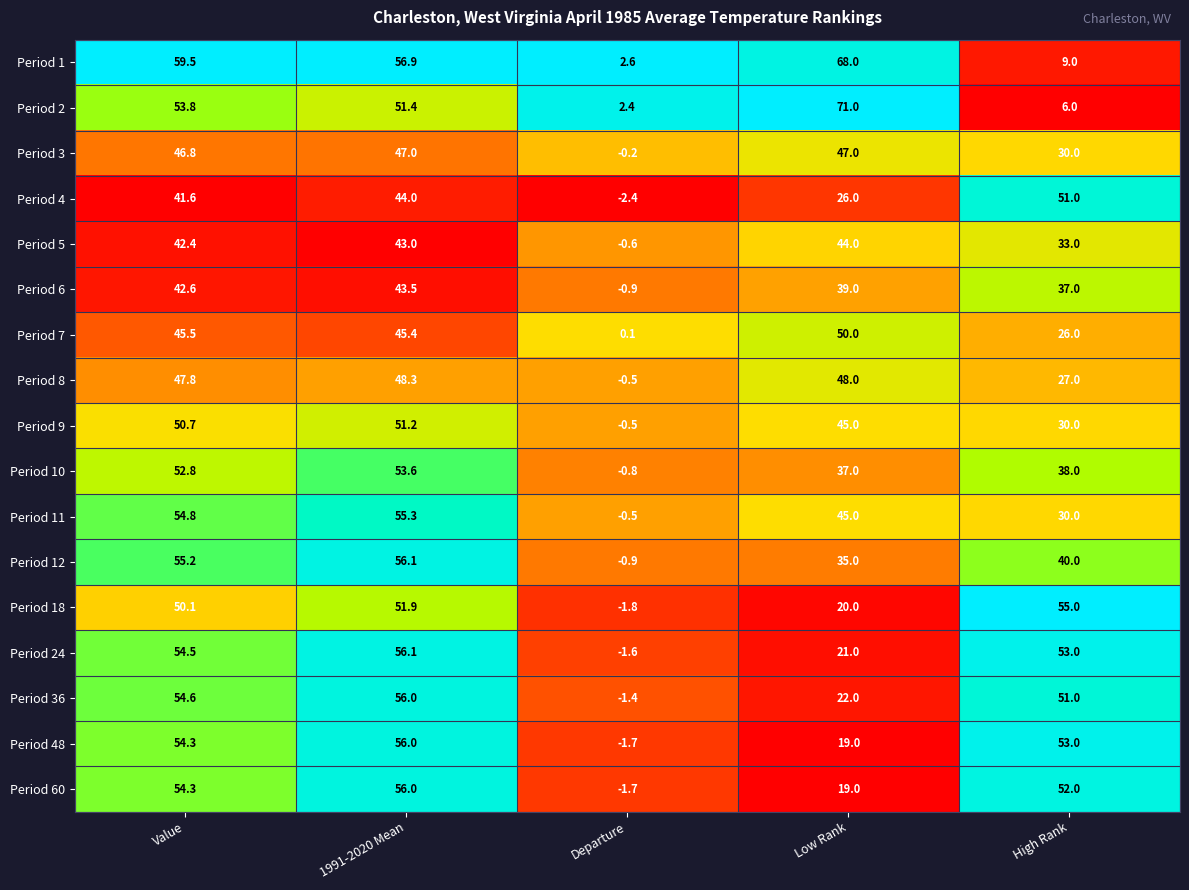

What is the average value of the Period 6 series?

32.2